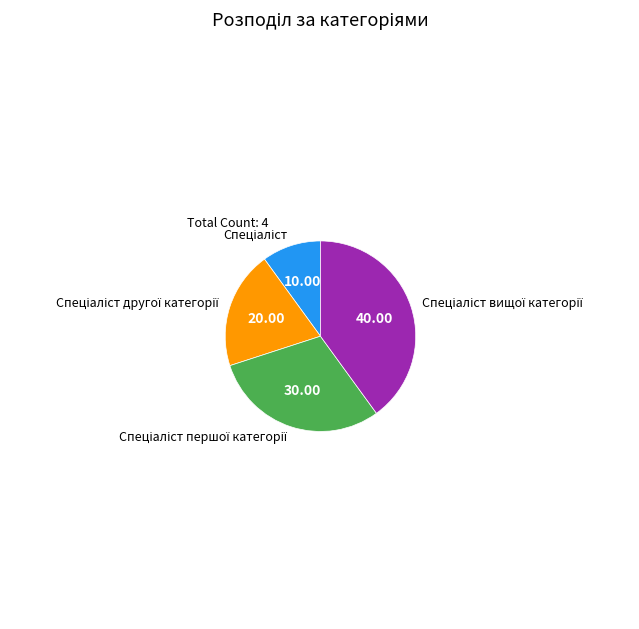

How many segments does this pie chart have?

4